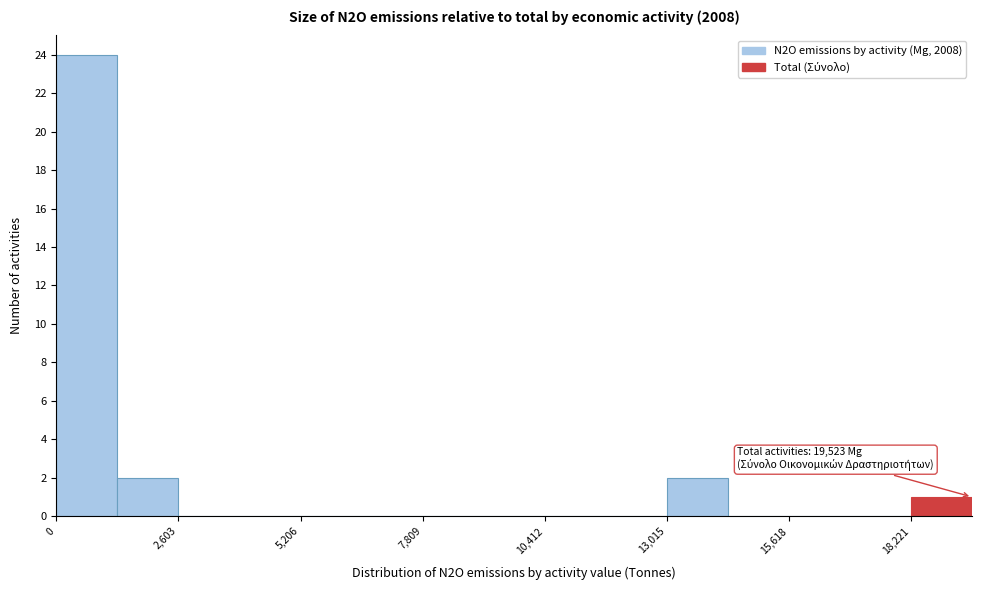

Around what value on the x-axis is the tallest bar? Give the approximate position of its centre, as read against the axis.

500